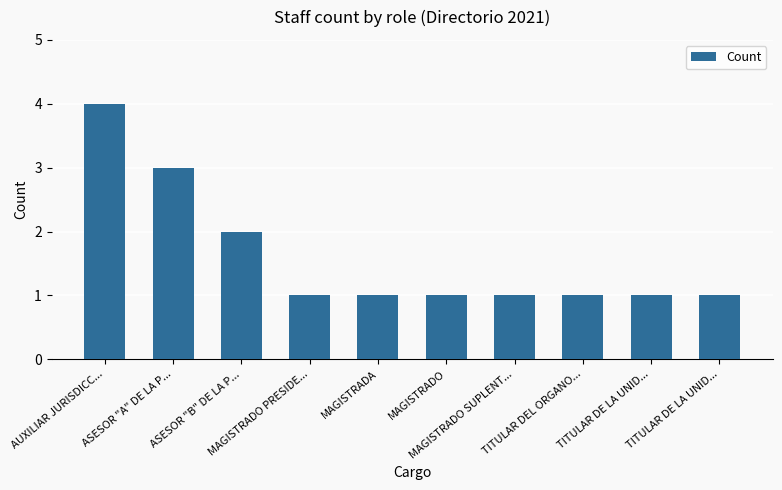

Does the chart contain any negative values?

No